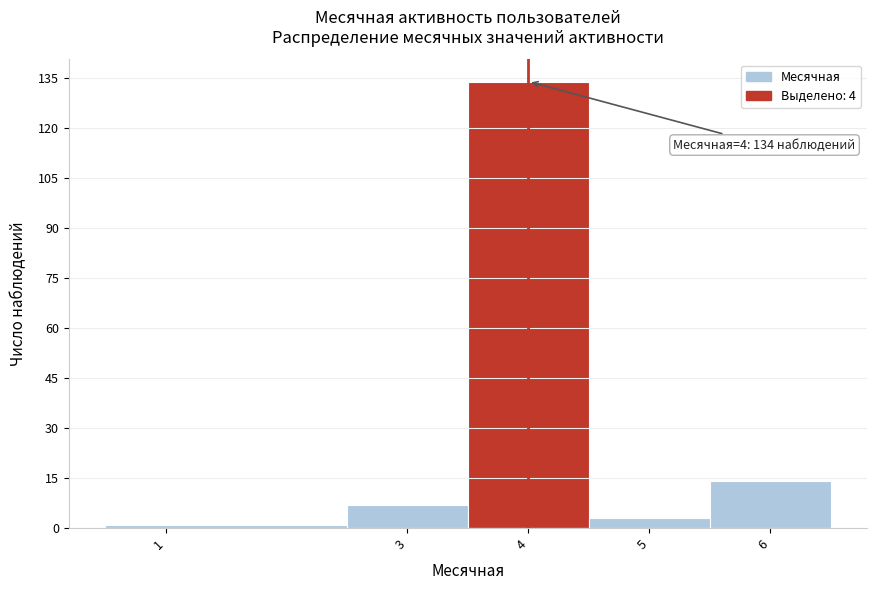

Which range on the x-axis has the tallest bar?

3.5 to 4.5